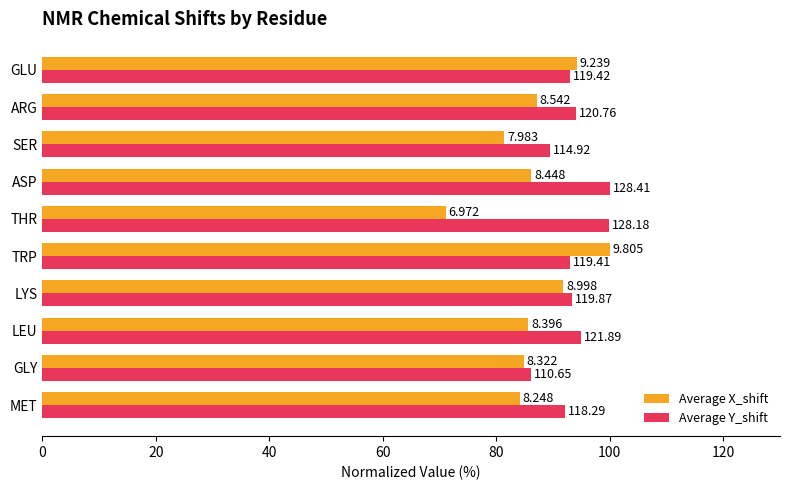

What are all the series names shown in the legend?

Average X_shift, Average Y_shift